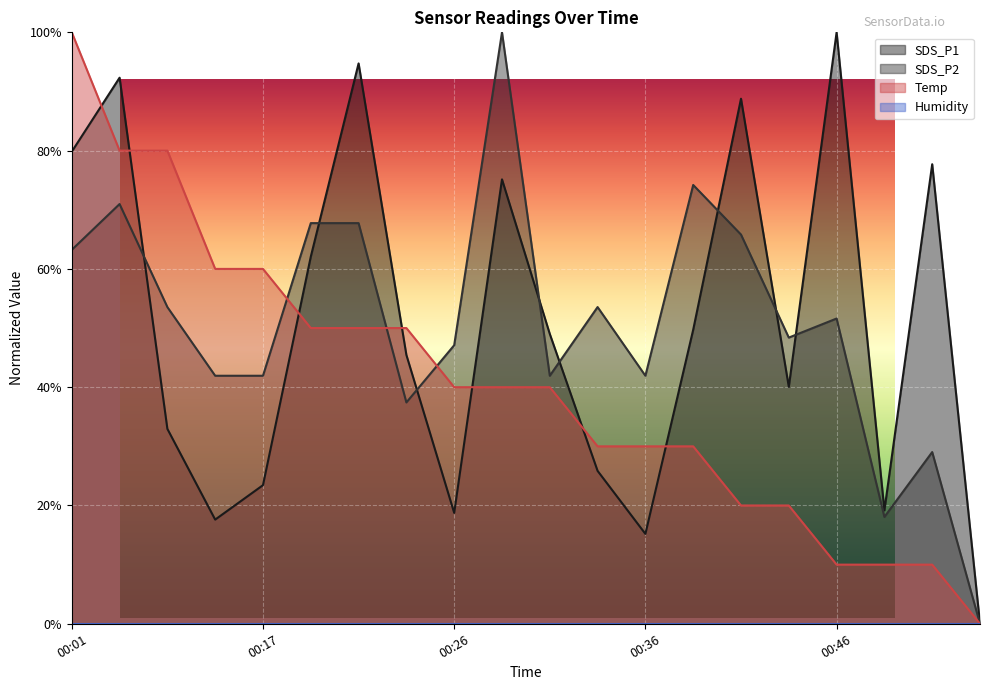

Rank the categories by SDS_P1 value from highest to lowest.

00:46, 00:22, 00:07, 00:41, 00:01, 00:51, 00:29, 00:19, 00:39, 00:31, 00:24, 00:43, 00:09, 00:34, 00:17, 00:48, 00:26, 00:14, 00:36, 00:53